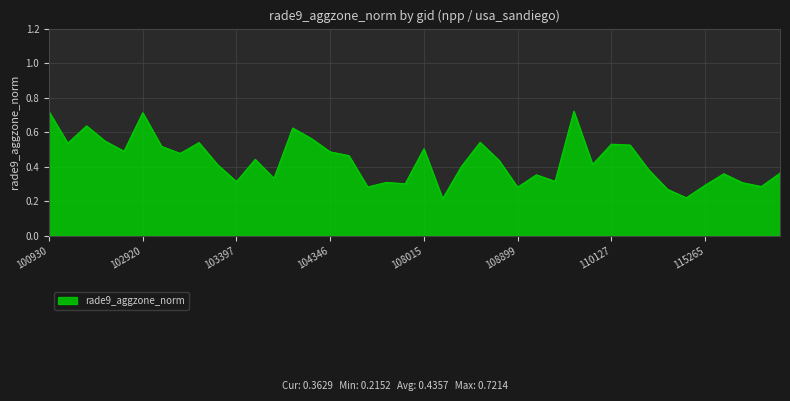

Does the chart have visible grid lines?

Yes